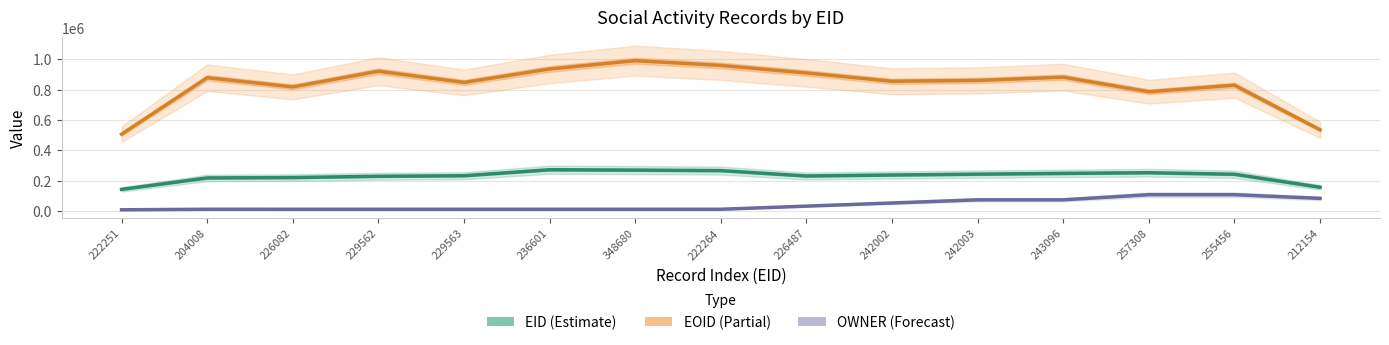

The EOID series shows 1500306.6 at 242002. True or false?

False